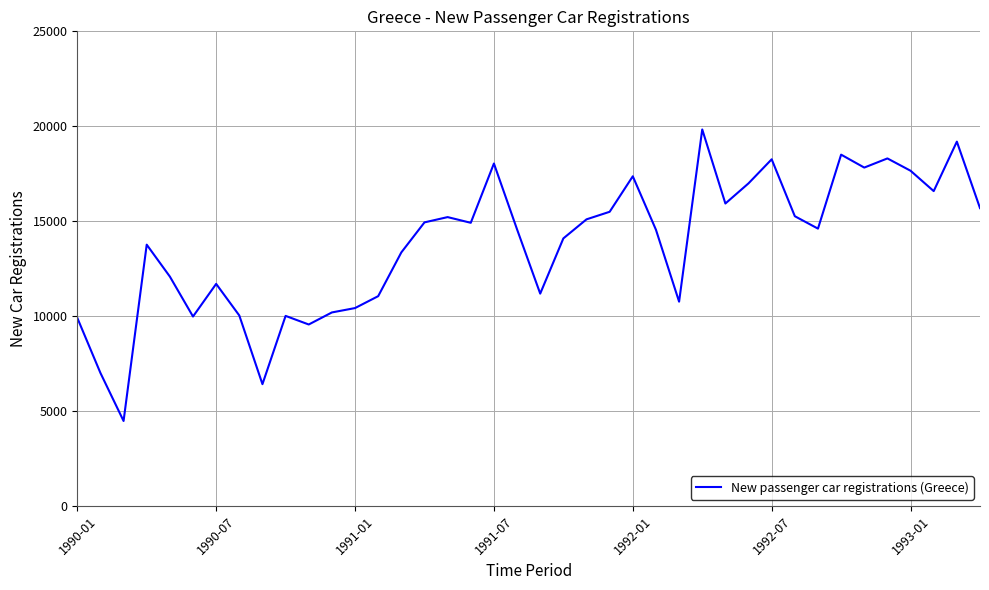

What is the maximum value shown in the chart?

19831